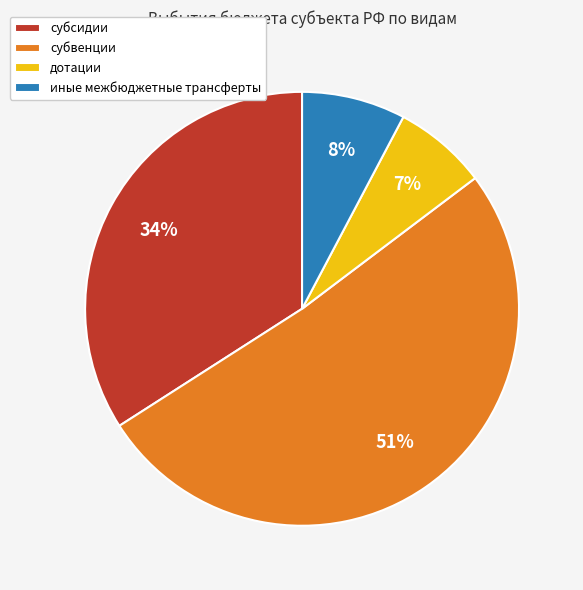

What is the smallest slice in the pie chart?

дотации